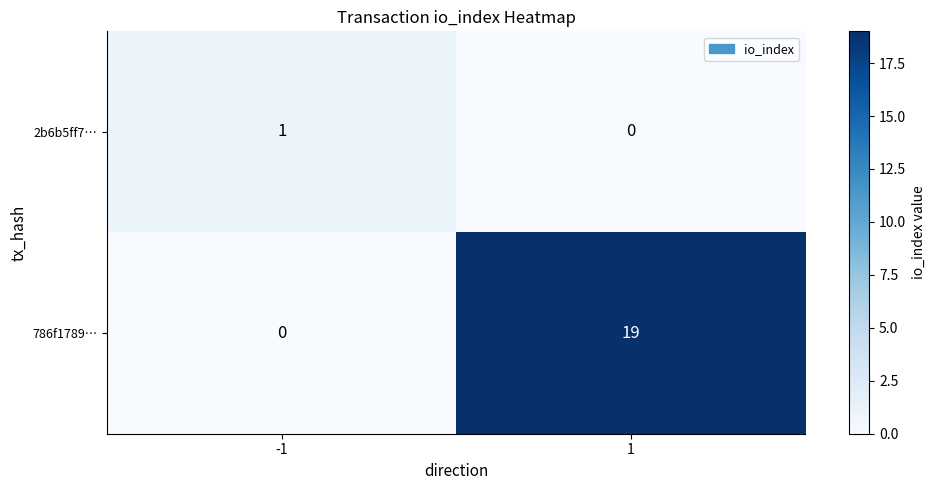

How many data points in 2b6b5ff7… are less than 1?

1